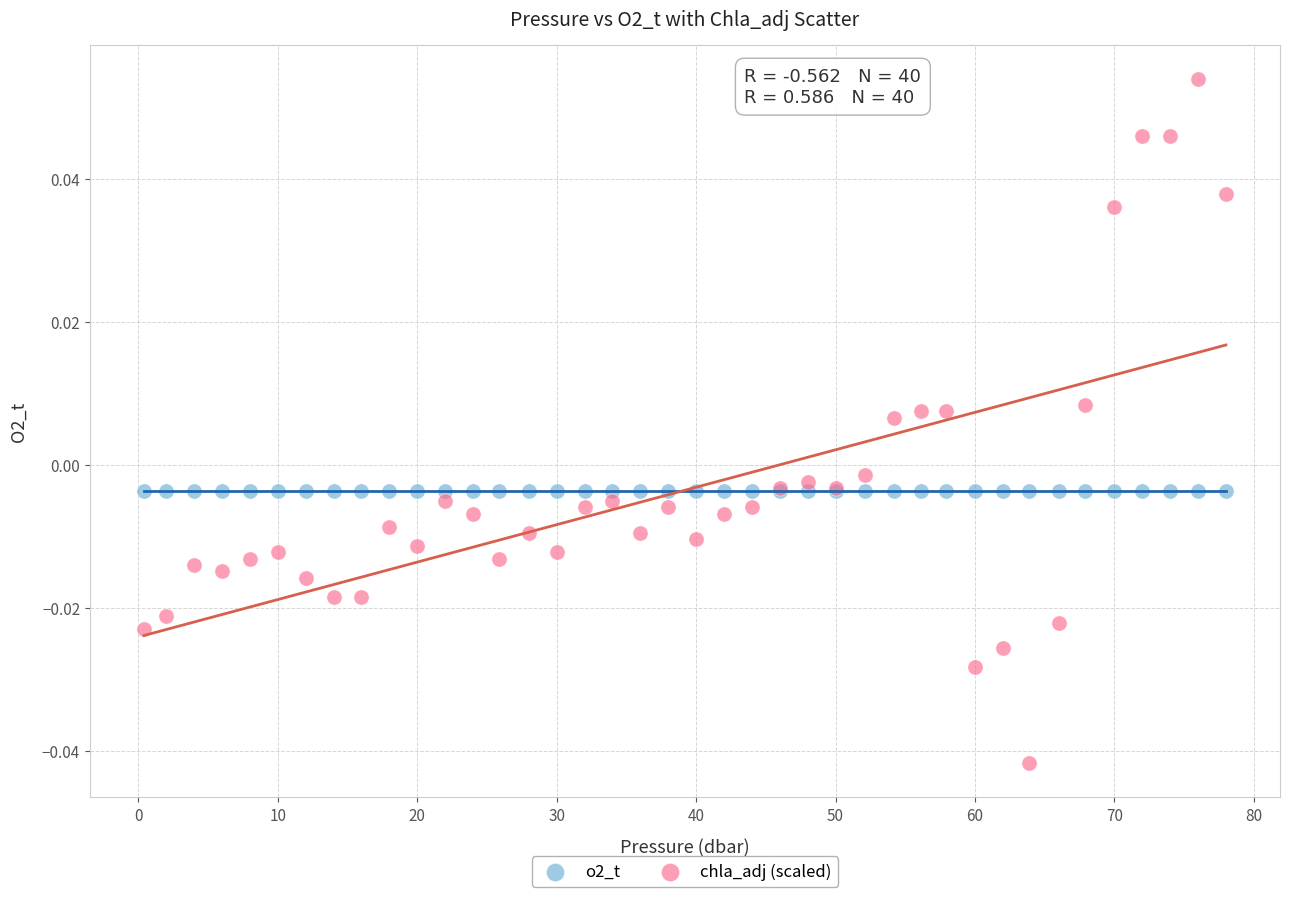

Which series reaches the minimum Y coordinate?

chla_adj (scaled)